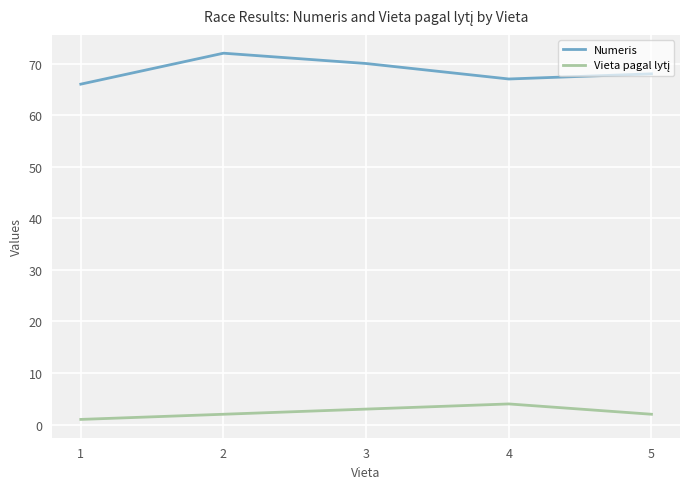

Which series has the largest total across all categories?

Numeris